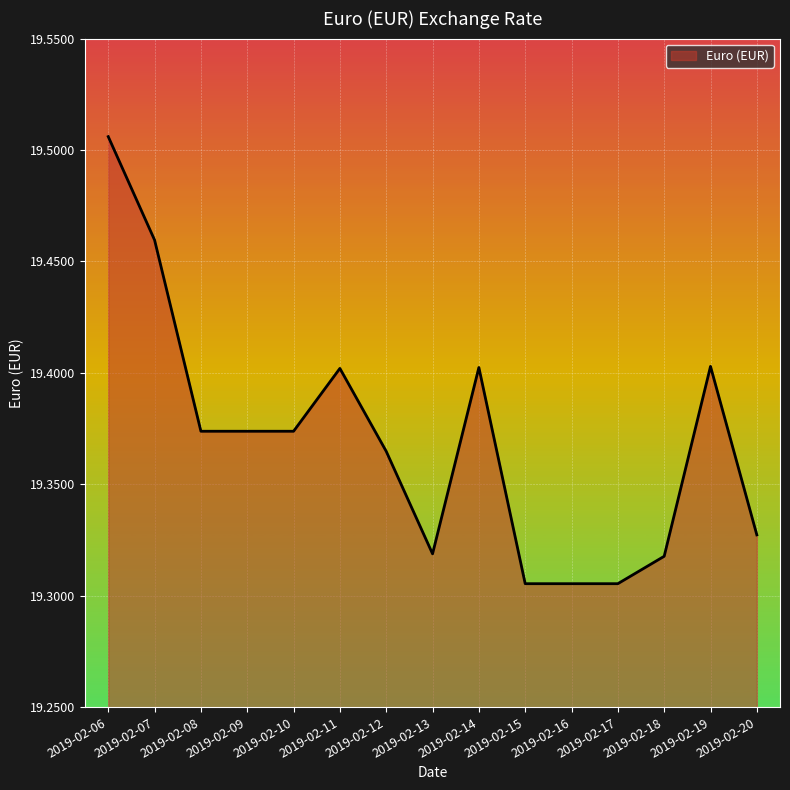

Which has a higher value, 2019-02-15 or 2019-02-20?

2019-02-20